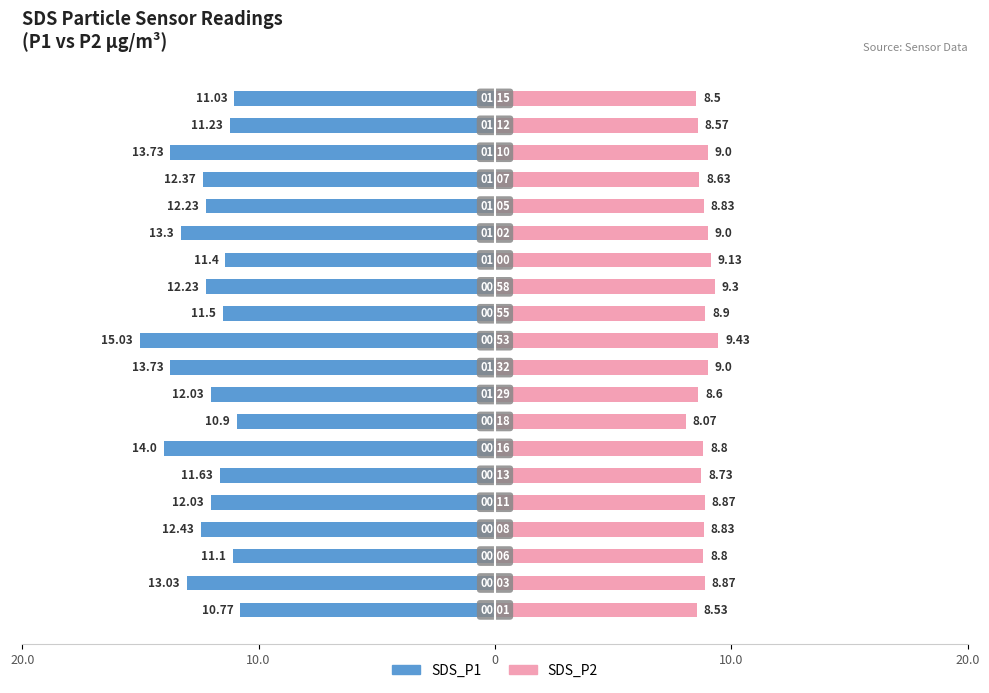

What is the label of the 10th bar from the right?

10